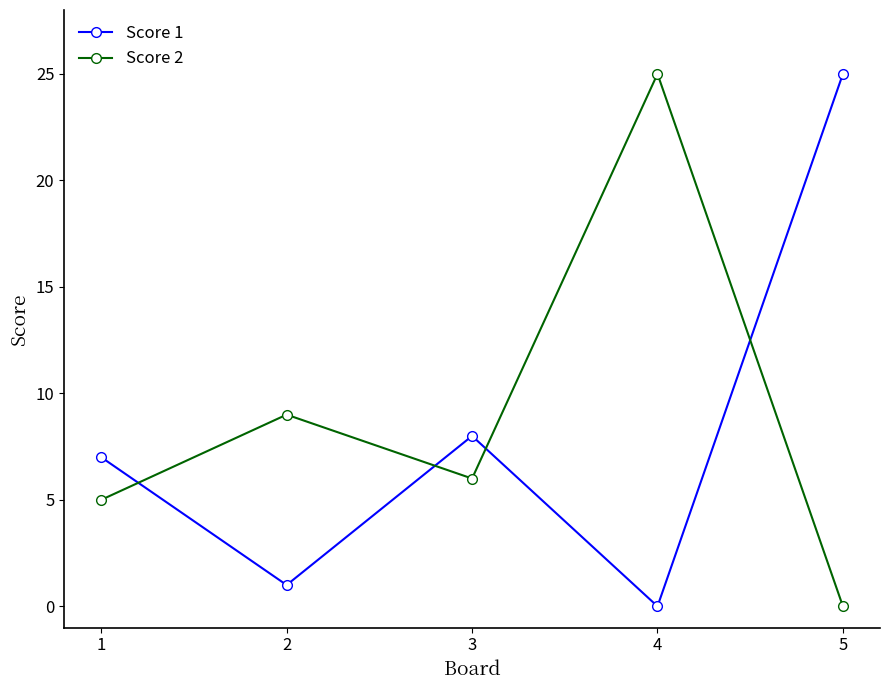

Is the value of Score 2 at 5 greater than the value of Score 1 at 5?

No